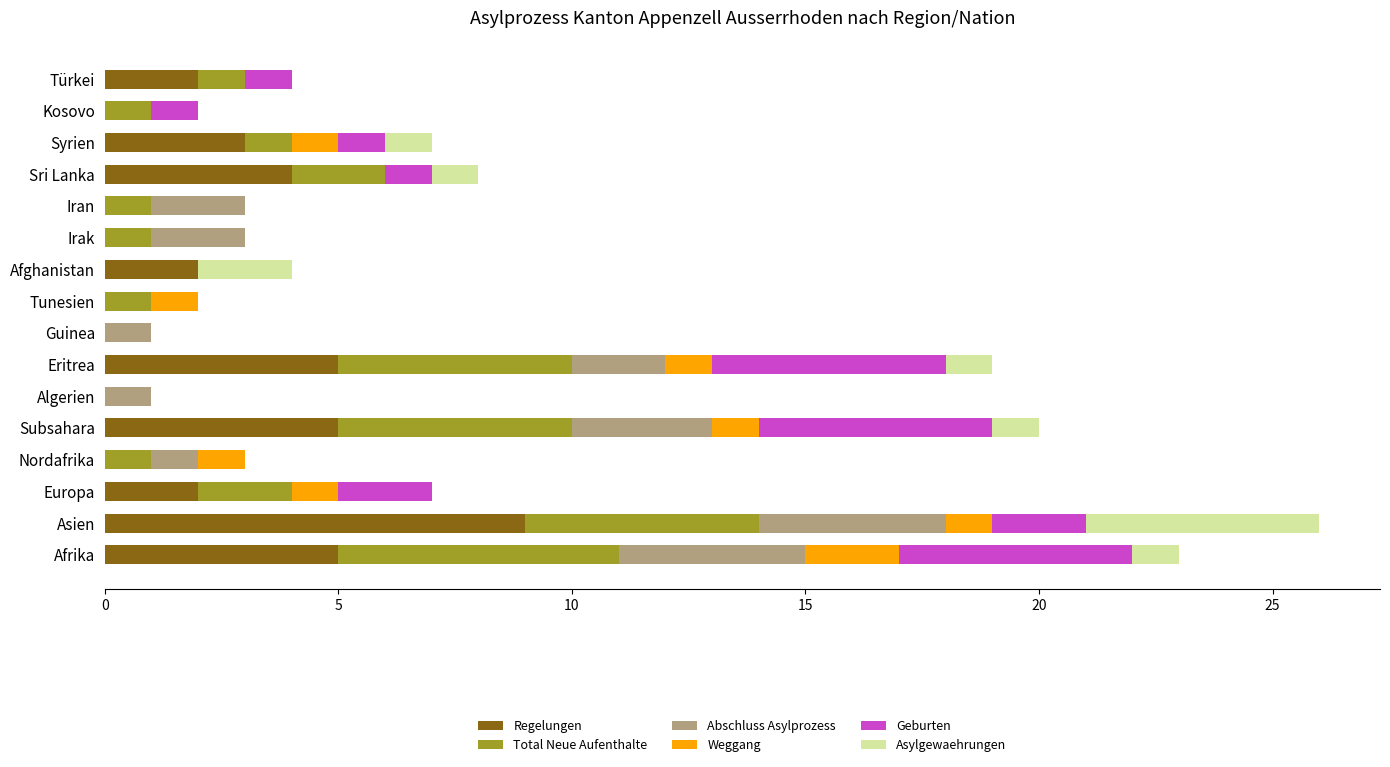

What is the maximum value for Regelungen?

9